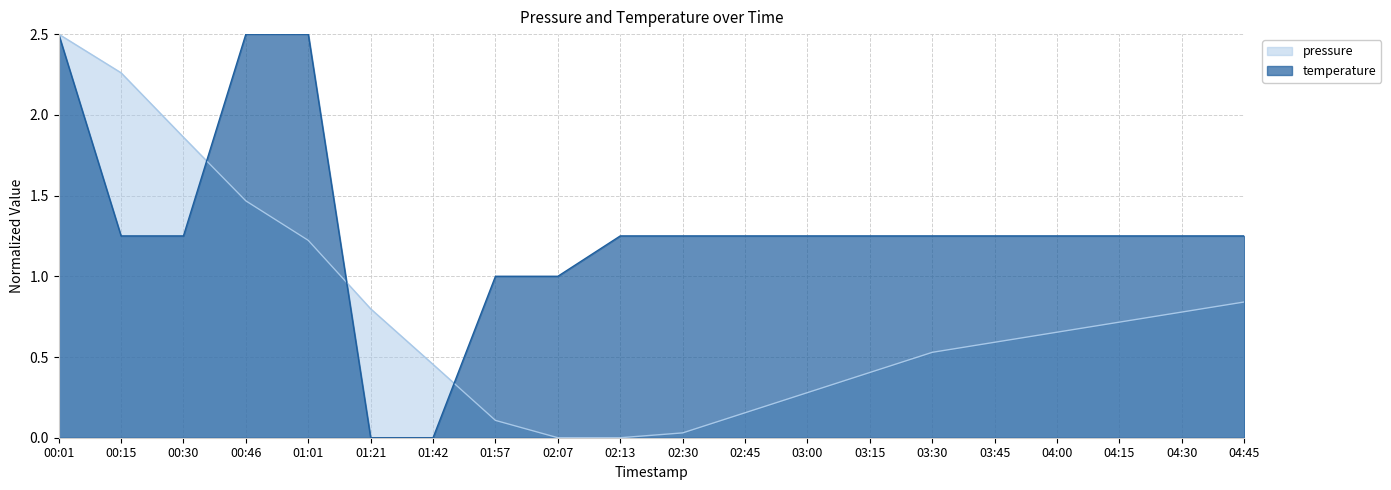

Where do temperature and pressure first cross each other?

00:30 and 00:46